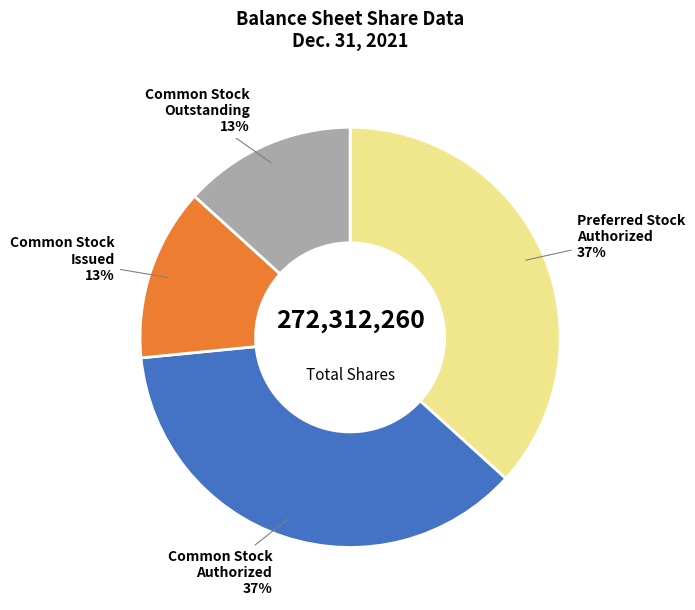

Is it true that Common Stock Authorized is 37% of the pie?

True